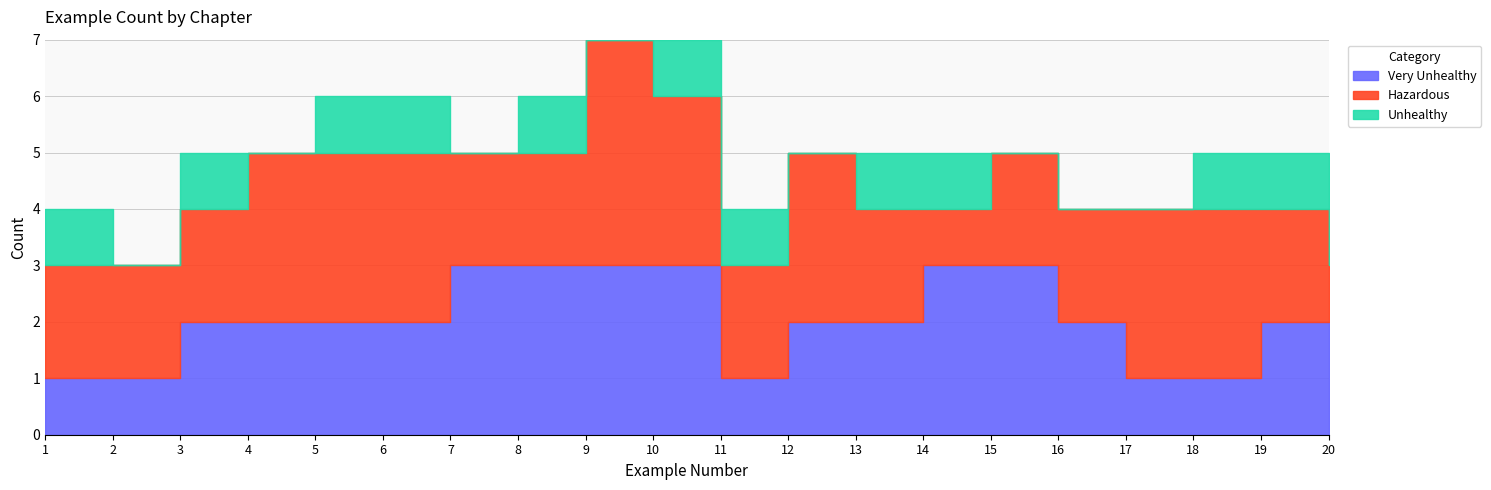

Where is Unhealthy nearest to the value 0?

2